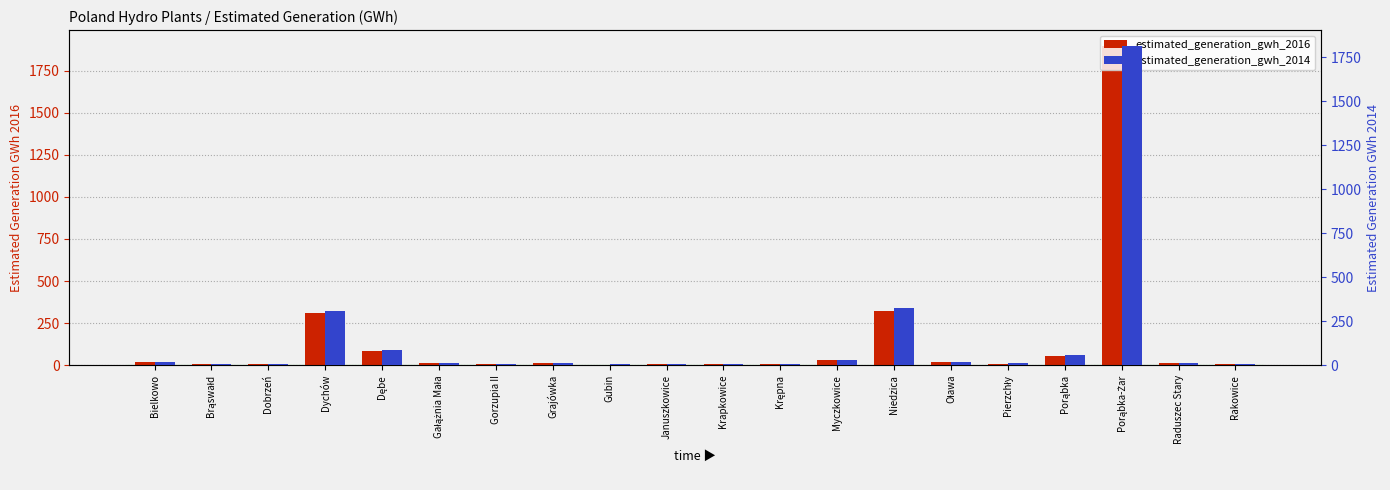

Read the estimated_generation_gwh_2016 value at Dychów.

308.9